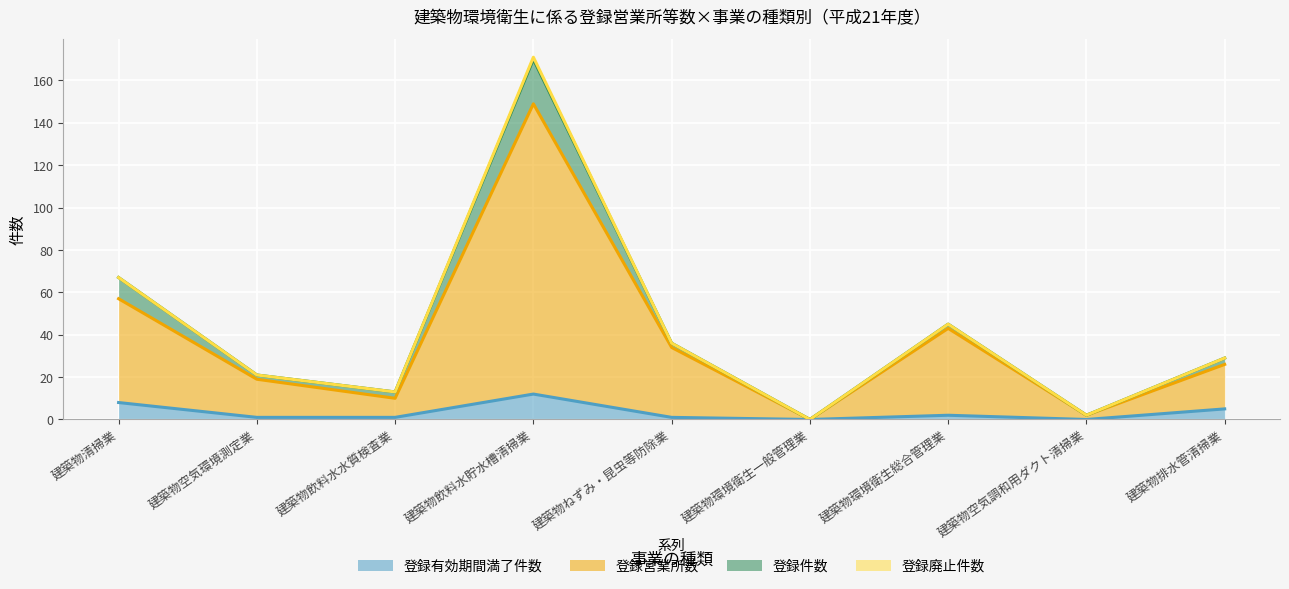

What is the average value of the 登録営業所数 series?

38